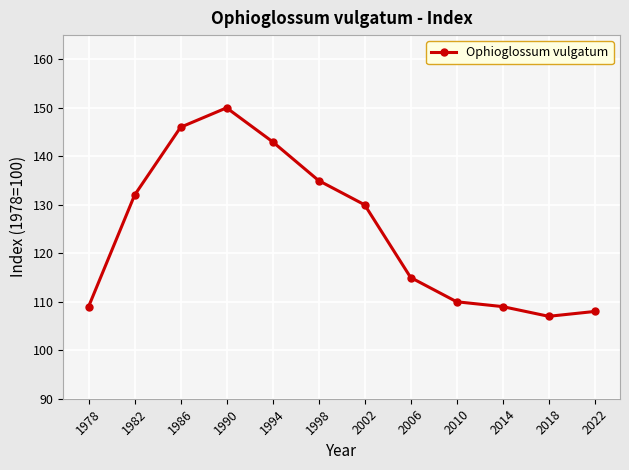

Where is the first local maximum?

1990